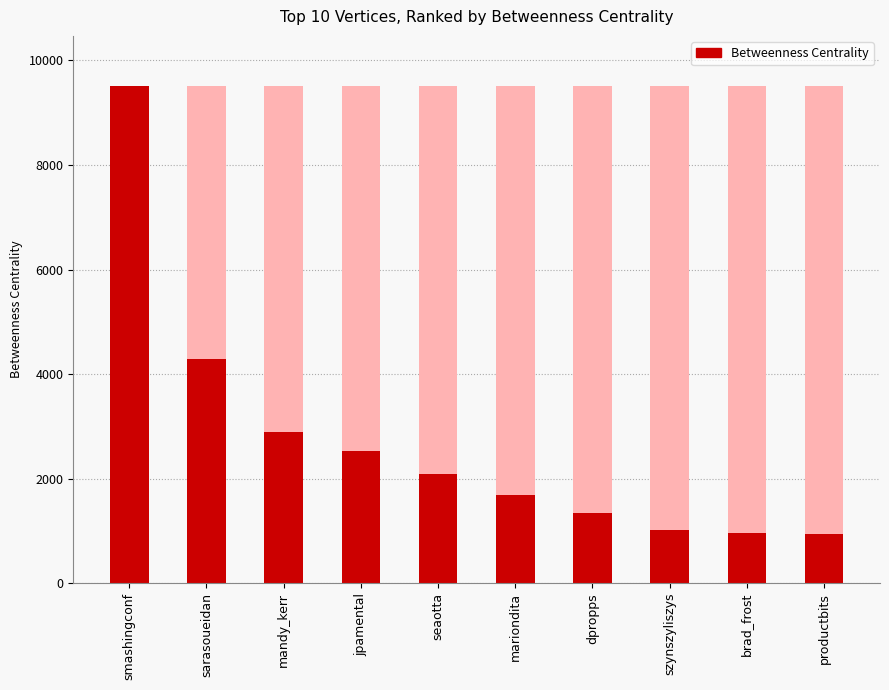

What is the change in value from smashingconf to productbits?

-8570.5